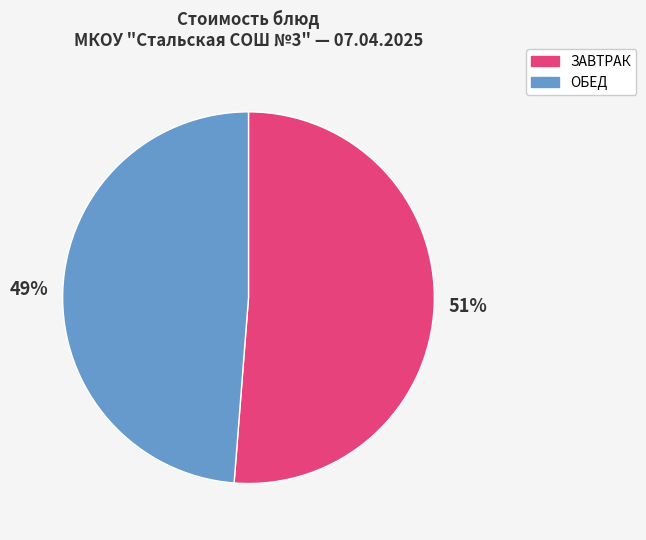

To the nearest percent, what percentage of the pie is ЗАВТРАК?

51%